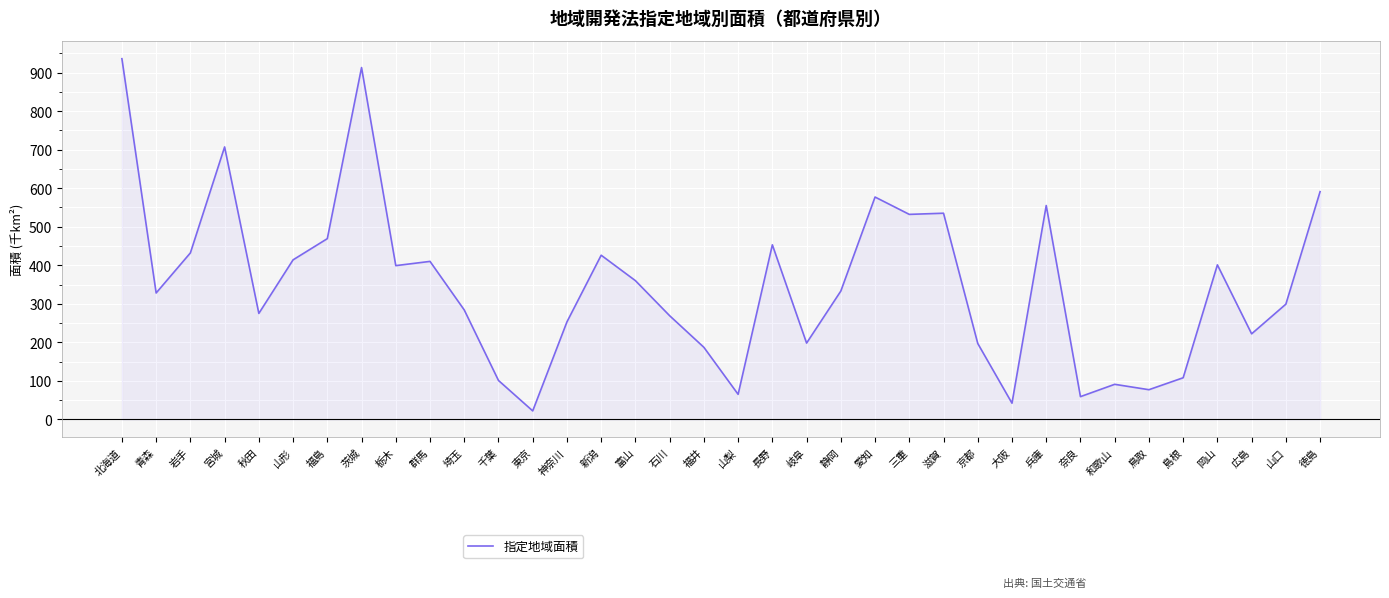

How many lines are shown in the chart?

1